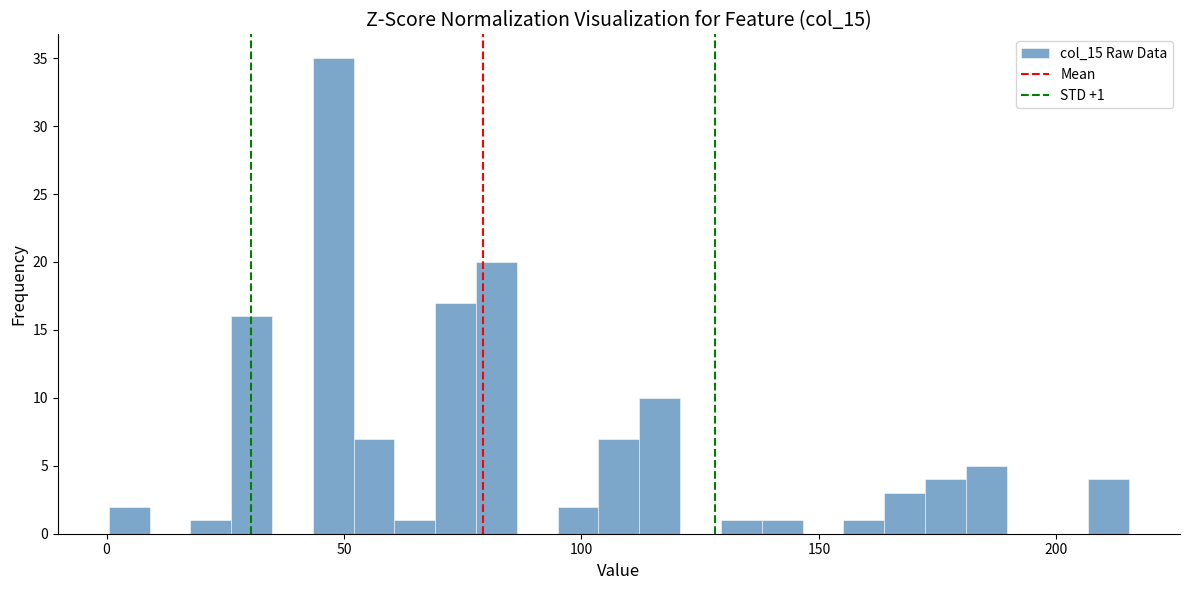

Around what value on the x-axis is the tallest bar? Give the approximate position of its centre, as read against the axis.

50